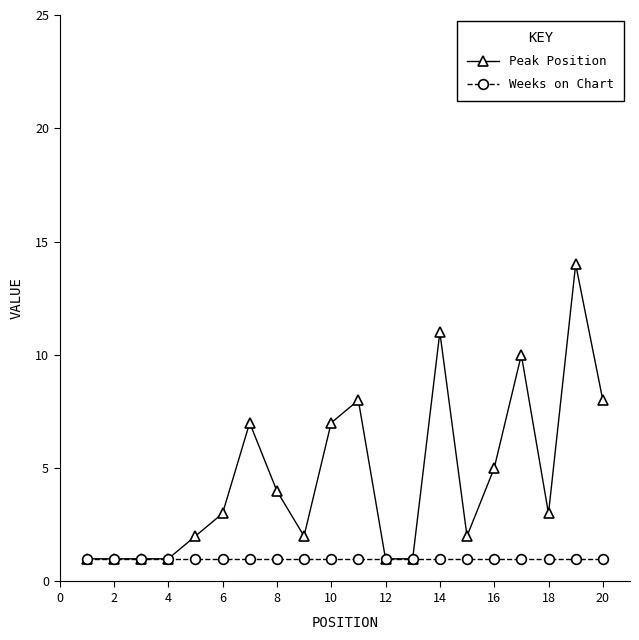

What are all the series names shown in the legend?

Peak Position, Weeks on Chart